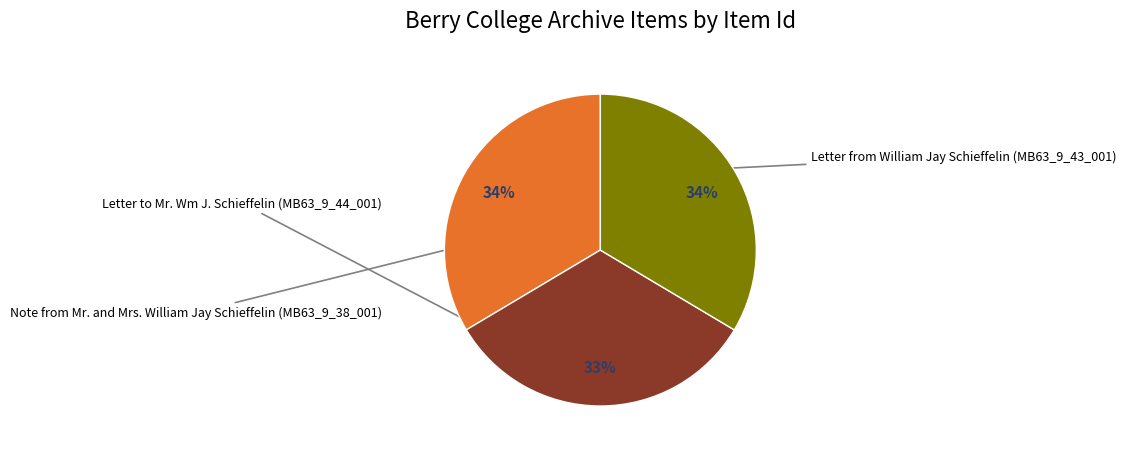

What percentage do Letter to Mr. Wm J. Schieffelin (MB63_9_44_001) and Letter from William Jay Schieffelin (MB63_9_43_001) together represent?

66.4%